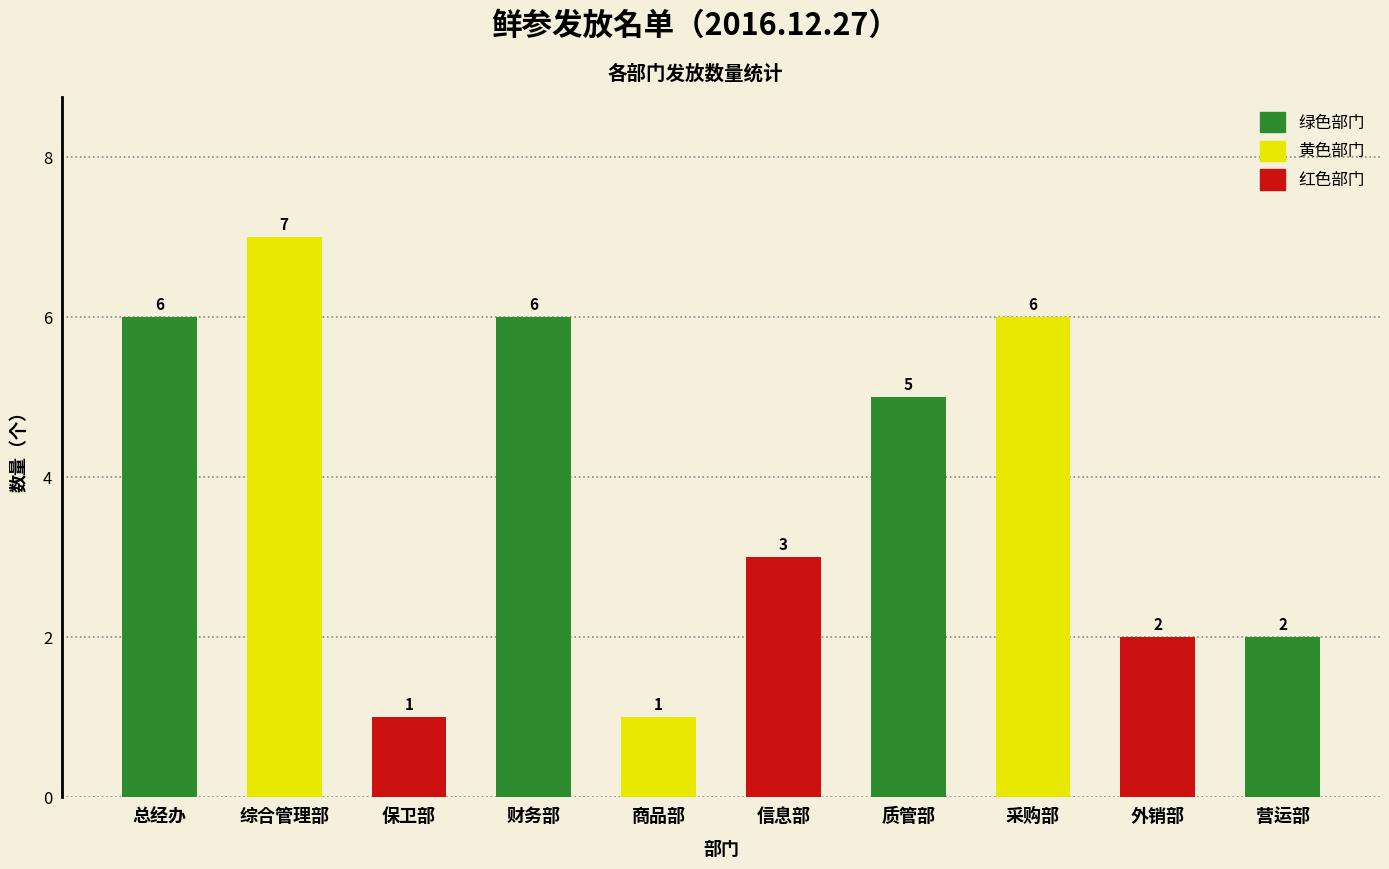

The value at 保卫部 is 1. True or false?

True